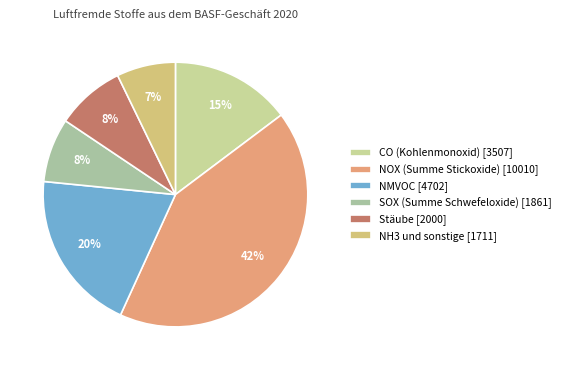

What is the smallest slice in the pie chart?

NH3 und sonstige